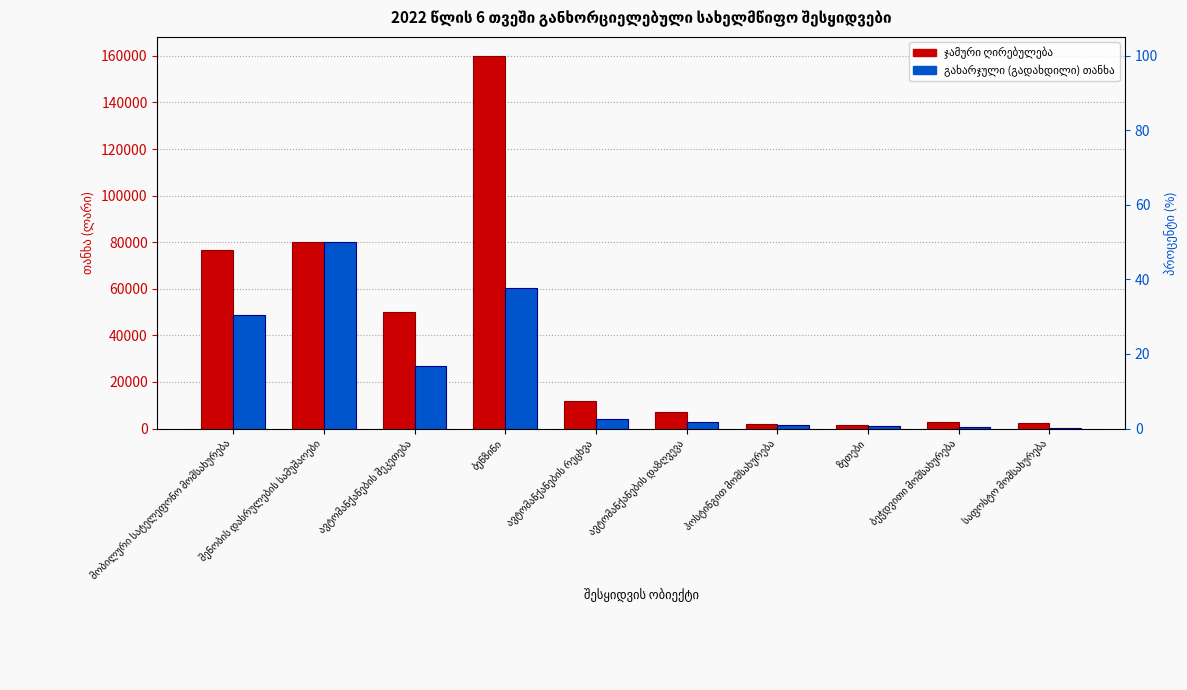

How many data points does each series have?

10